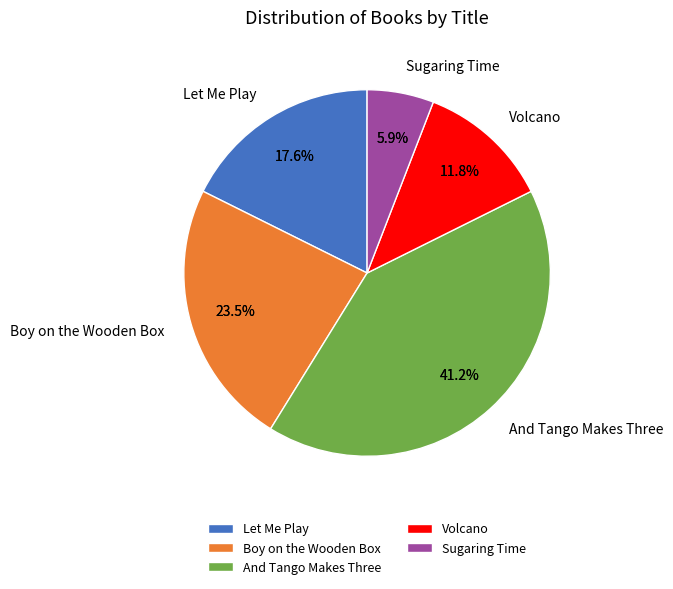

Which slice is the largest?

And Tango Makes Three